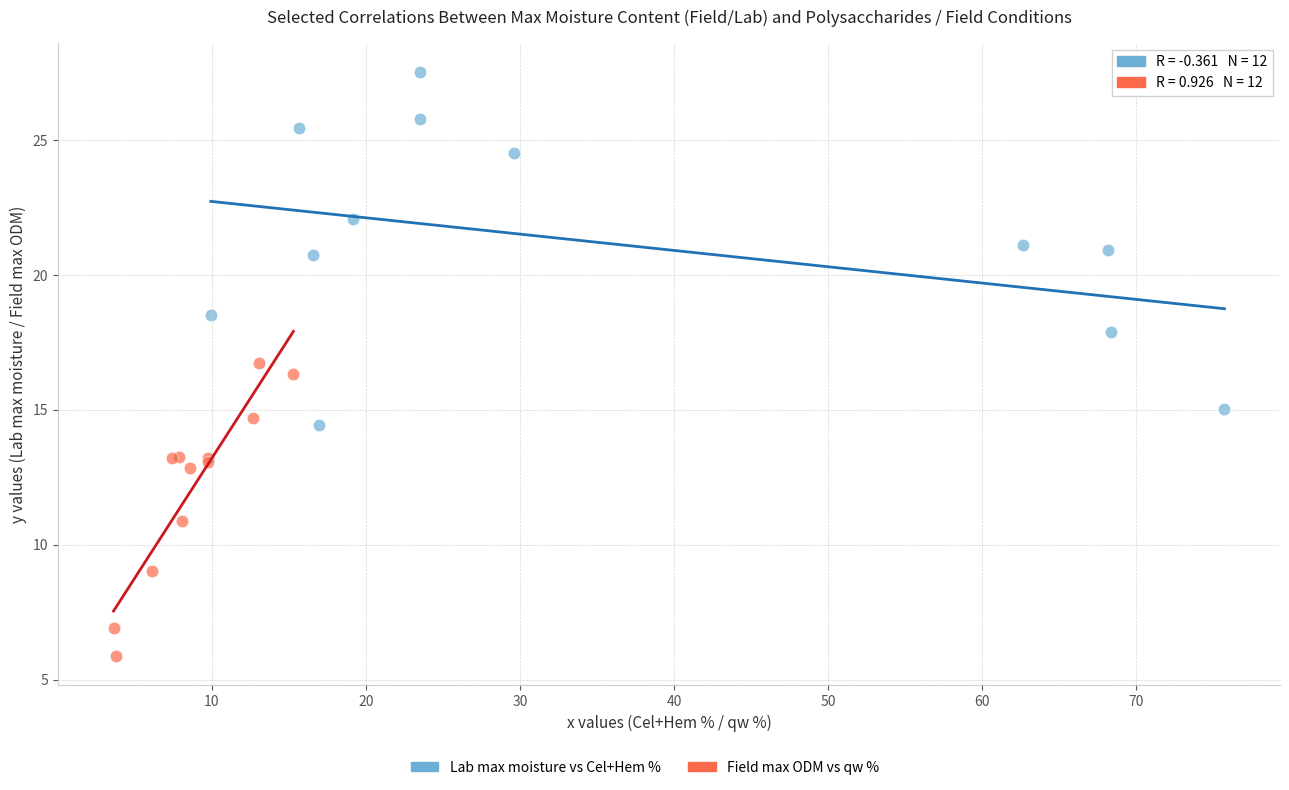

Which series reaches the minimum Y coordinate?

Field max ODM vs qw %